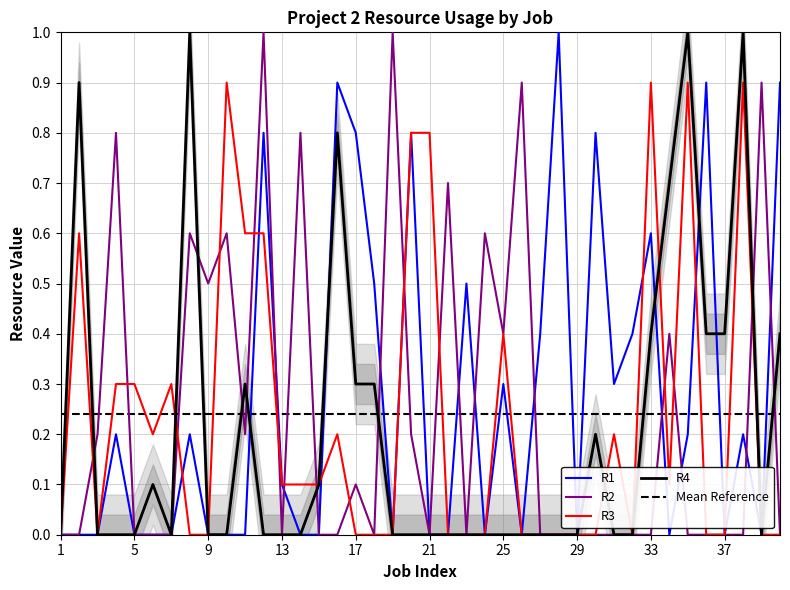

Is this an area chart (filled region under the line)?

No